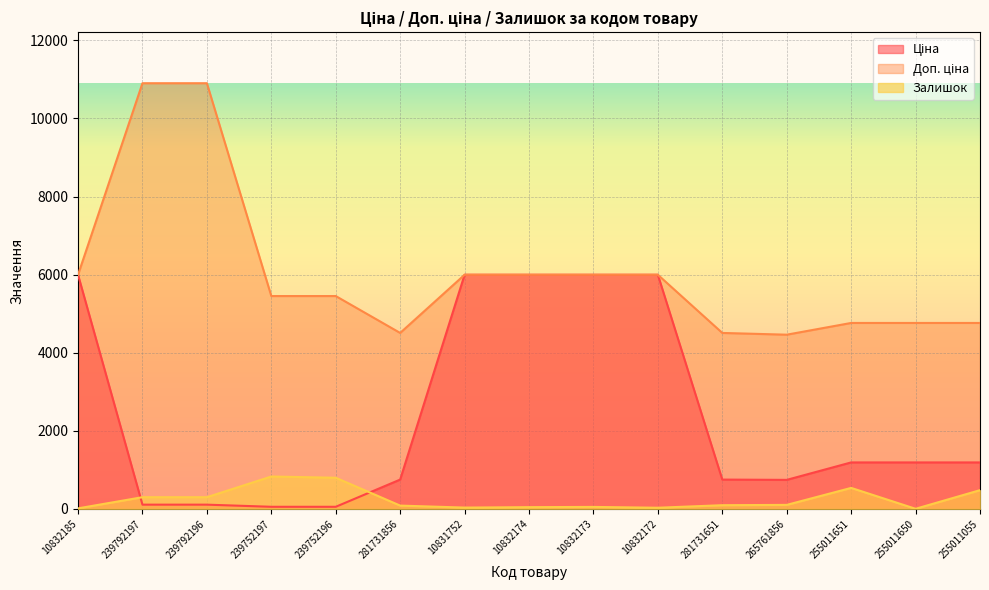

Between 239792197 and 10831752, which series saw the biggest shift?

Ціна